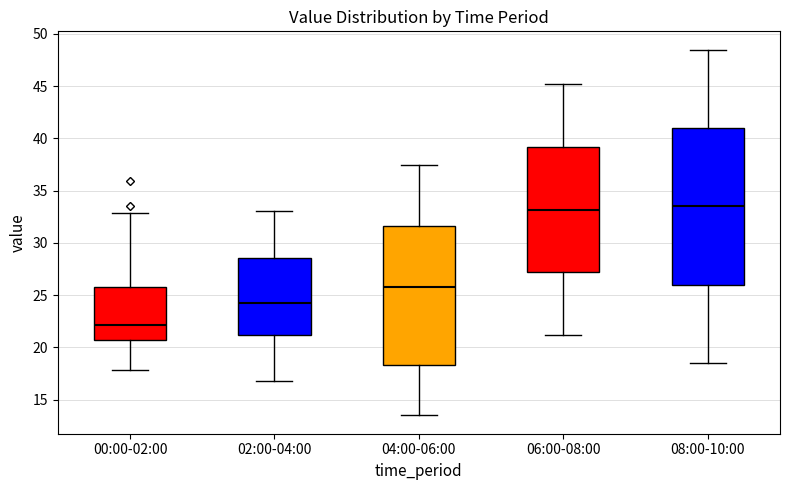

Where is the lower edge of the box for 00:00-02:00 on the y-axis? The values are not printed on the chart, so give them approximately, as read against the axis.

21.0